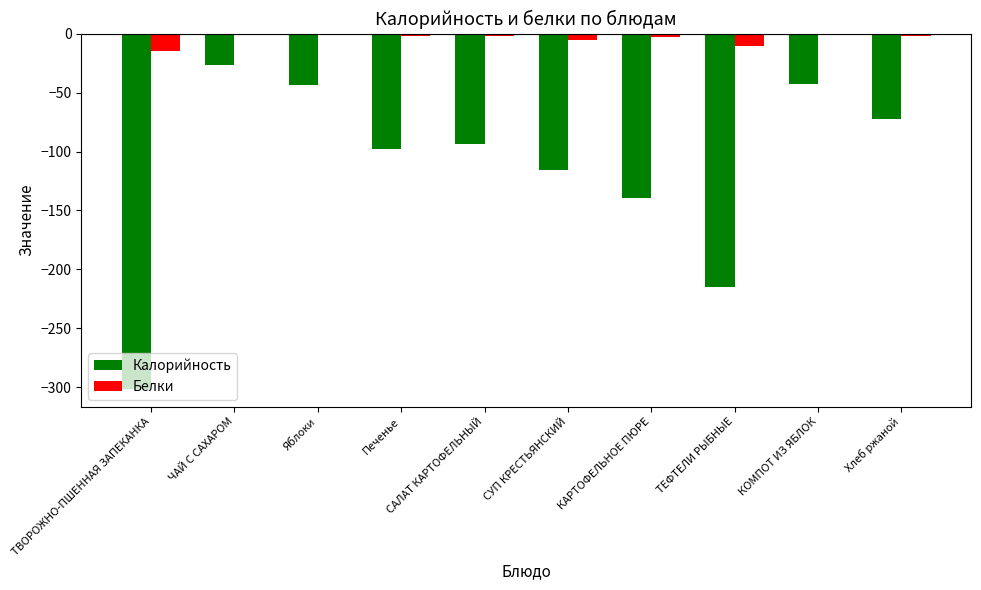

What is the sum of all Белки values?

-40.3